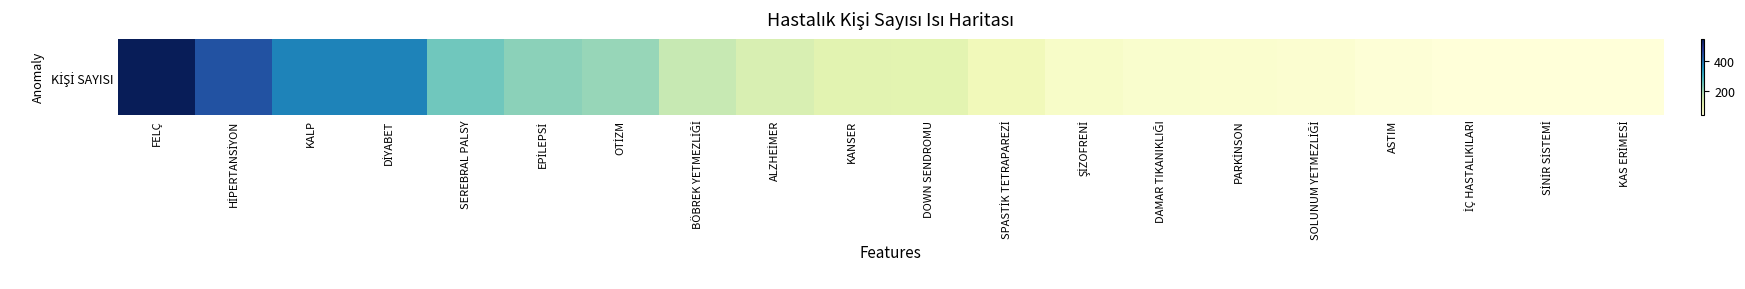

What is the difference between the second highest and minimum values?

399